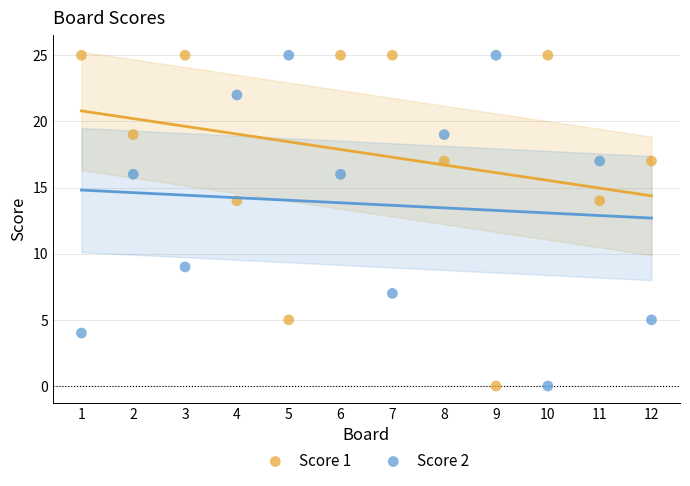

Across all data points, what is the range of Y values (max minus min)?

25